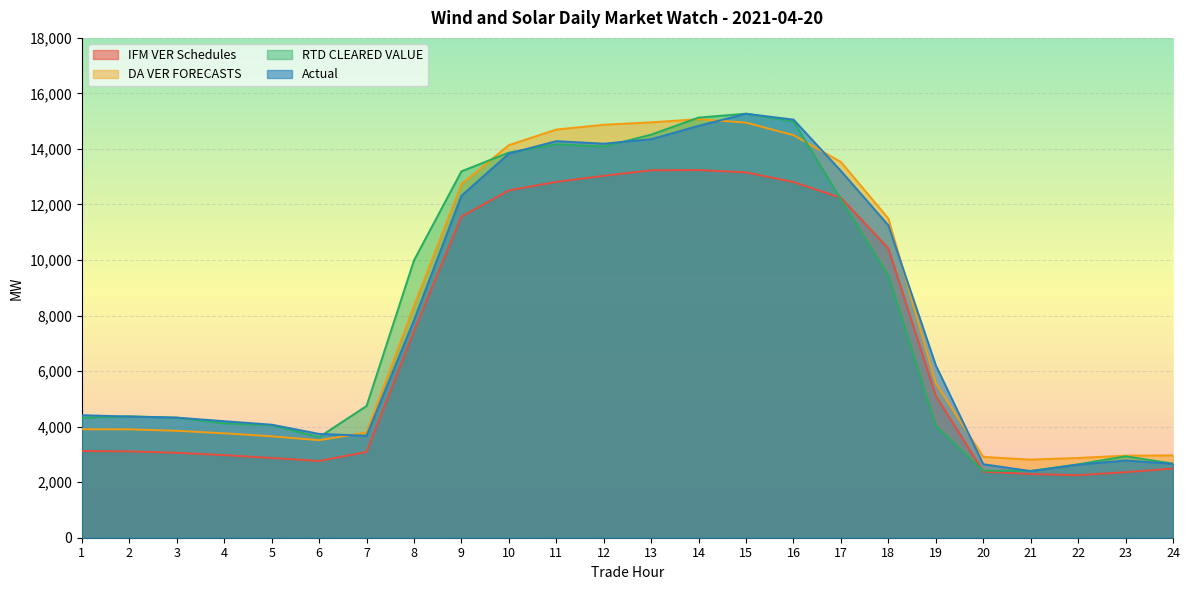

True or false: Actual and IFM VER Schedules cross at least once.

False